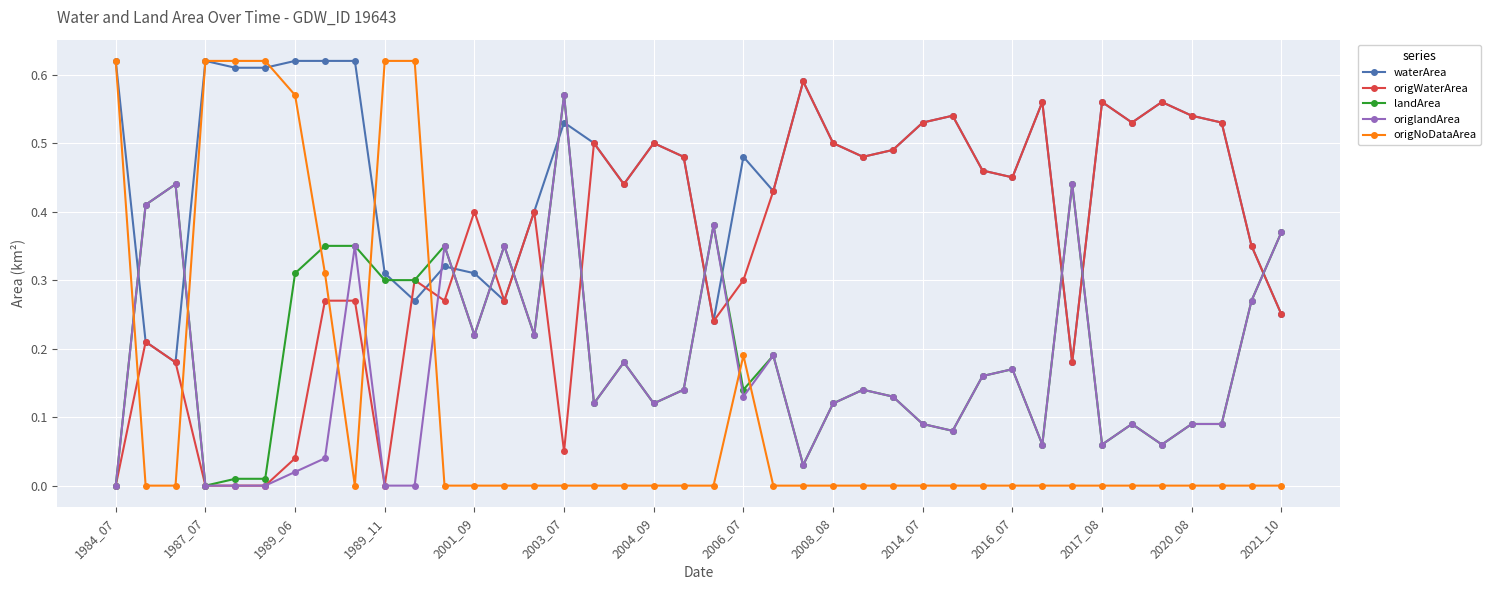

How many times do landArea and waterArea cross each other?

13